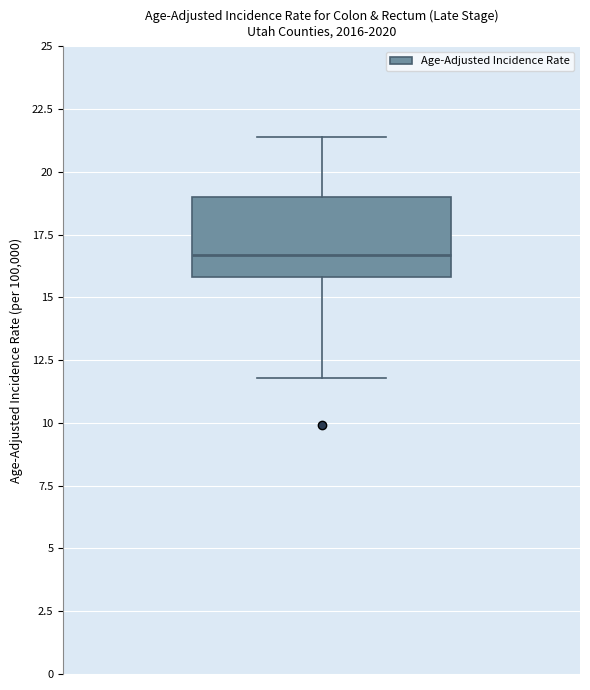

Read this box plot against the y-axis: the position of the median line, the range covered by the box, and the ends of both whiskers. The values are not printed on the chart, so give them approximately, as read against the axis.

median 16.5, box 16.0 to 19.0, whiskers 12.0 to 21.5